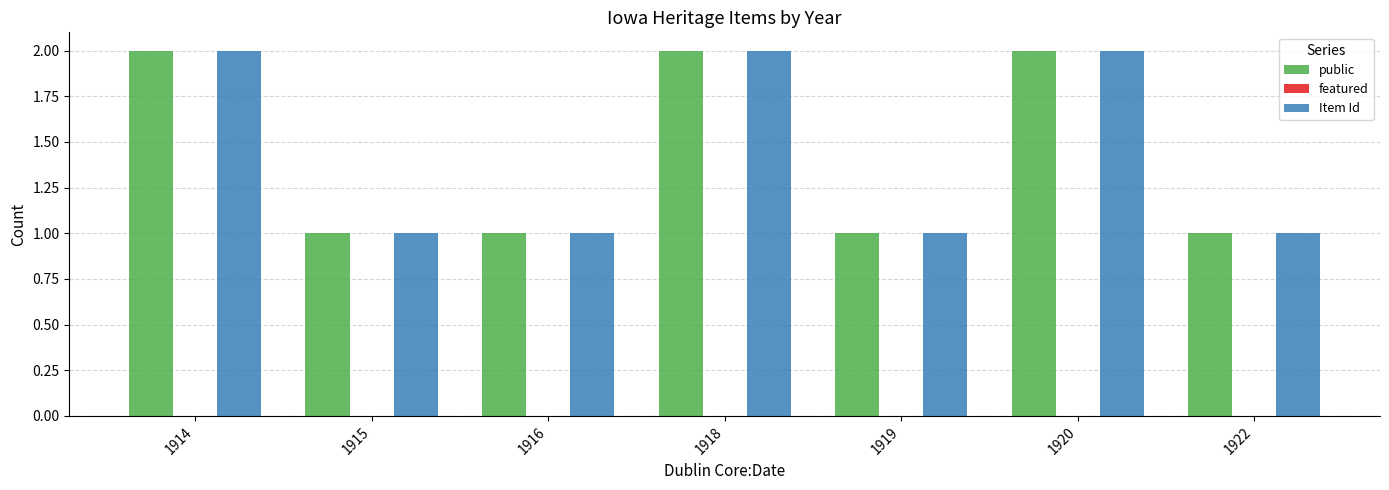

True or false: Item Id has a value of 0 at 1916.

False